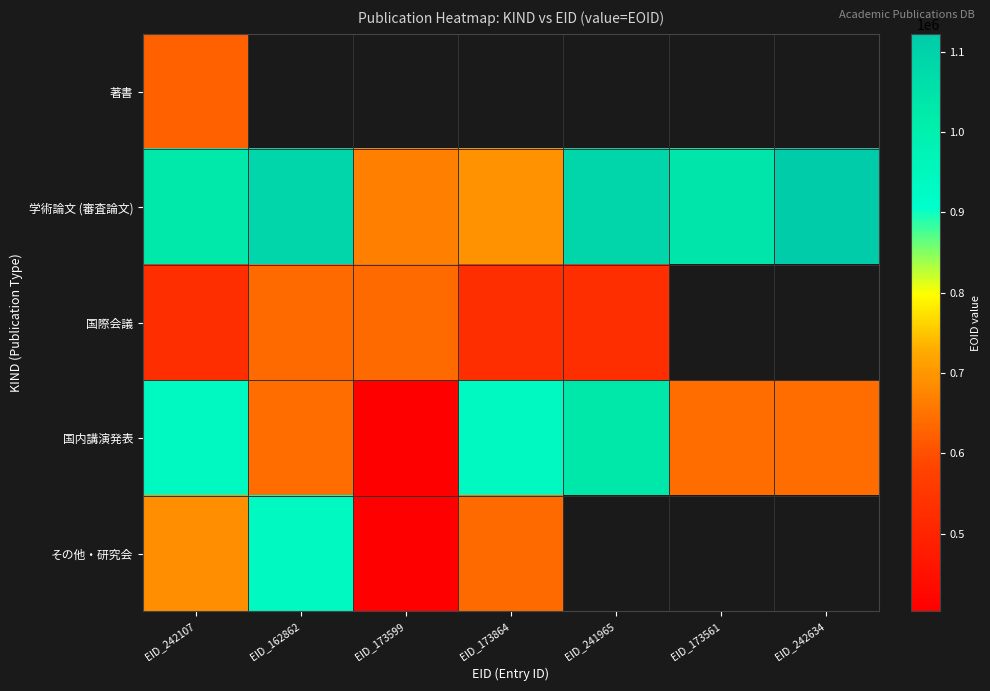

What is the greatest value displayed?

1122278.0